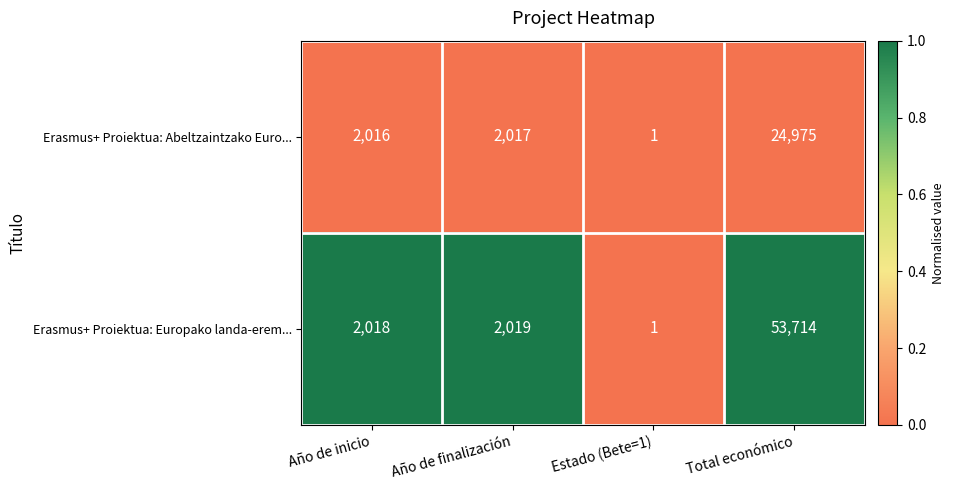

Is the value of Erasmus+ Proiektua: Abeltzaintzako Euro... at Año de finalización greater than the value of Erasmus+ Proiektua: Europako landa-erem... at Total económico?

No